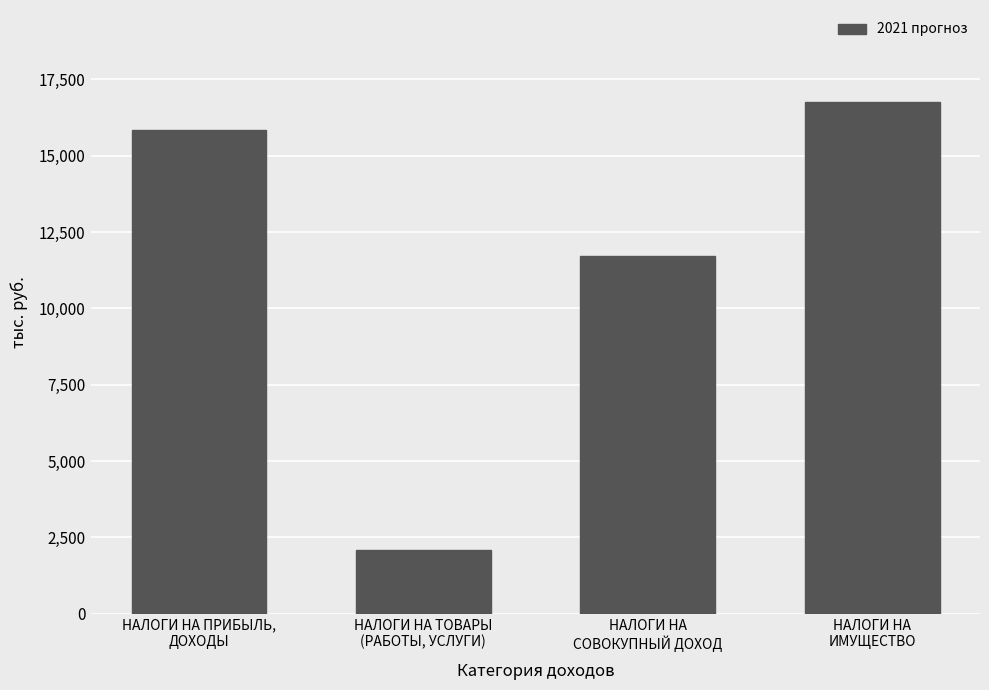

The value at НАЛОГИ НА
ИМУЩЕСТВО is 3575.8. True or false?

False